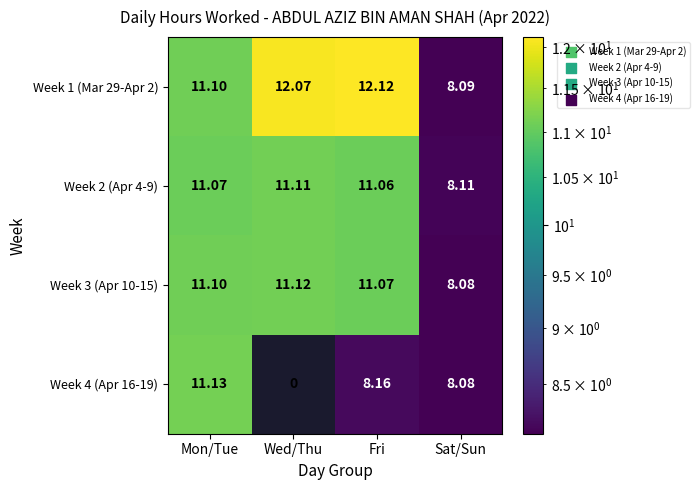

At which category is the sum across all series the highest?

Mon/Tue